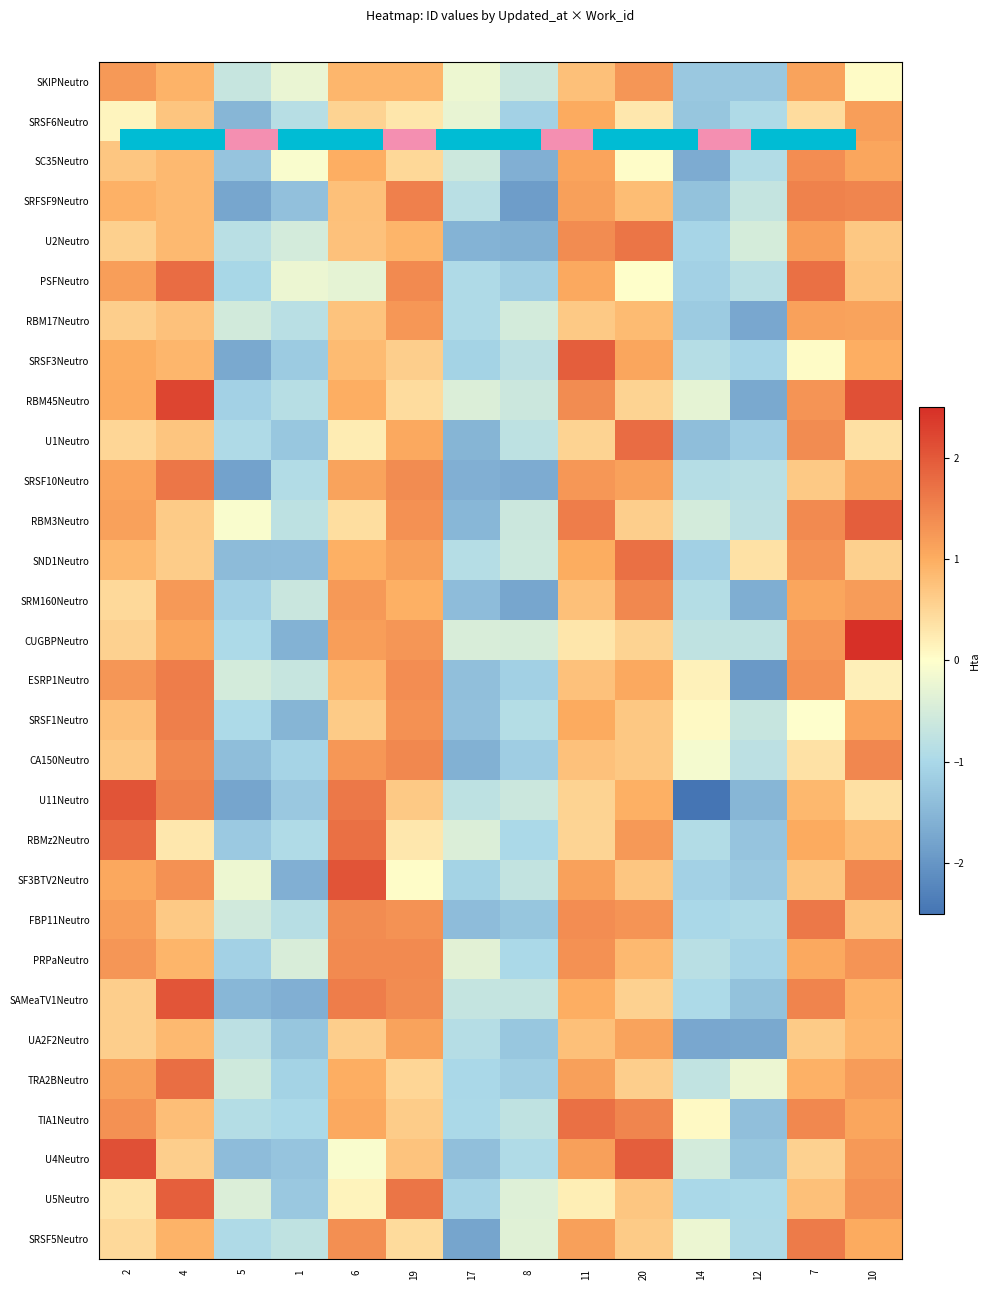

How many values in the FBP11Neutro series exceed 0?

8